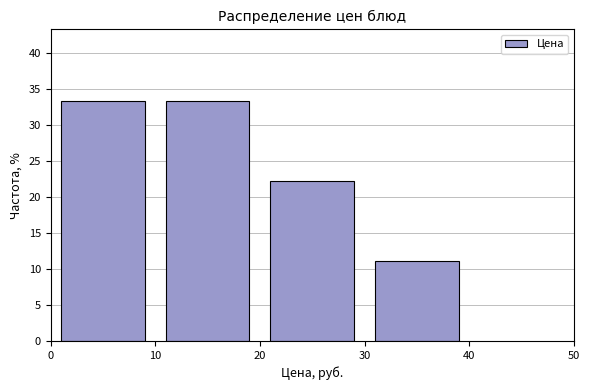

How tall is the bar that spans 10 to 20 on the x-axis? The values are not printed on the chart, so give them approximately, as read against the axis.

33.5